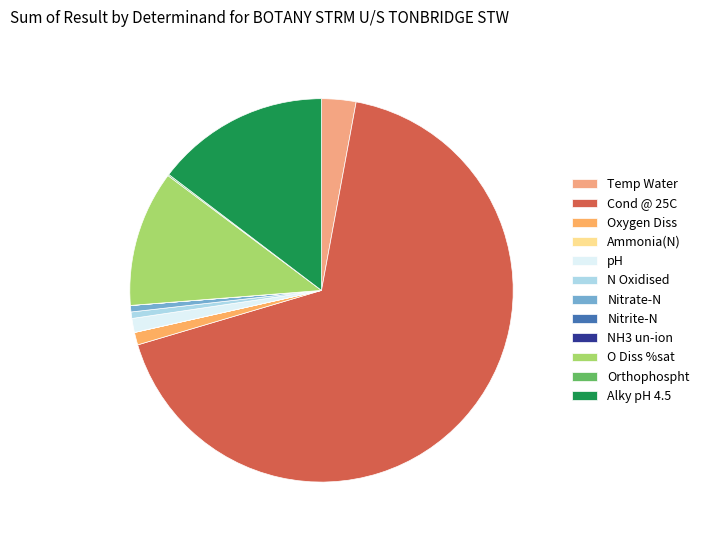

What is the majority slice?

Cond @ 25C